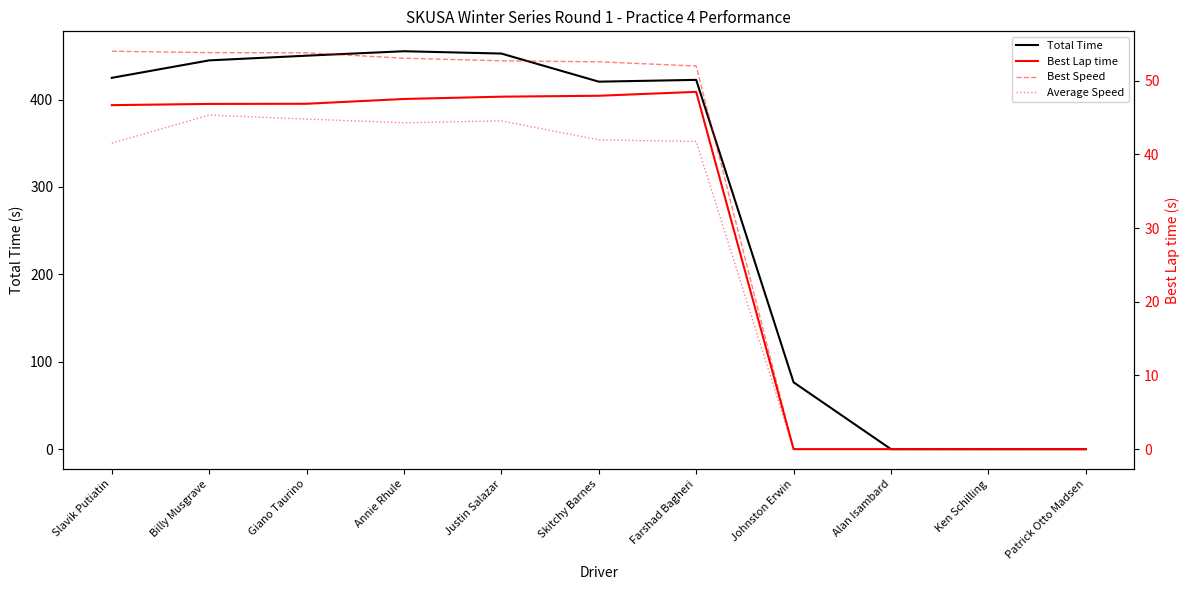

What is the average value of the Best Lap time series?

30.2